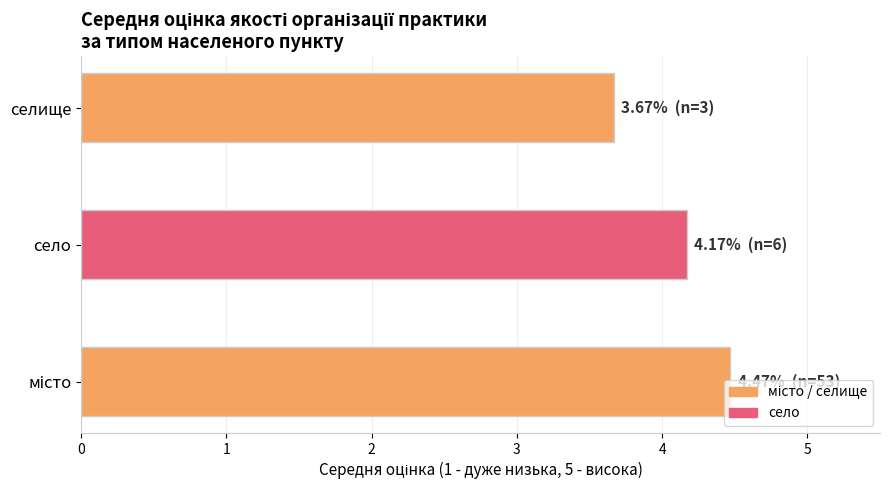

At which category does the chart reach its minimum across all series?

селище